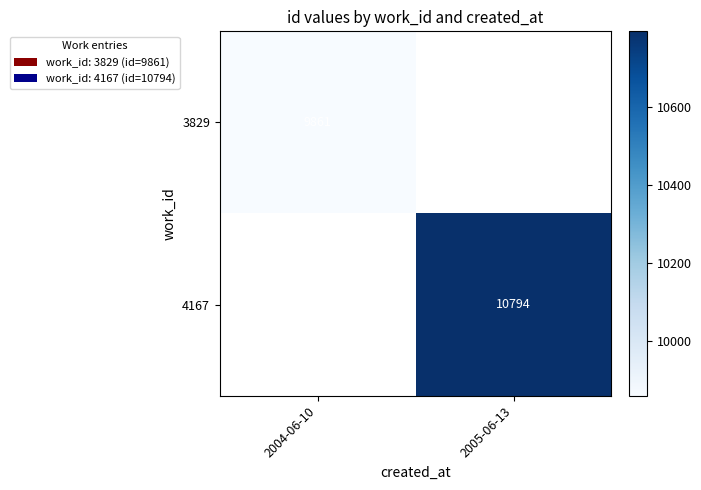

True or false: 3829 has a value of 16485 at 2004-06-10.

False